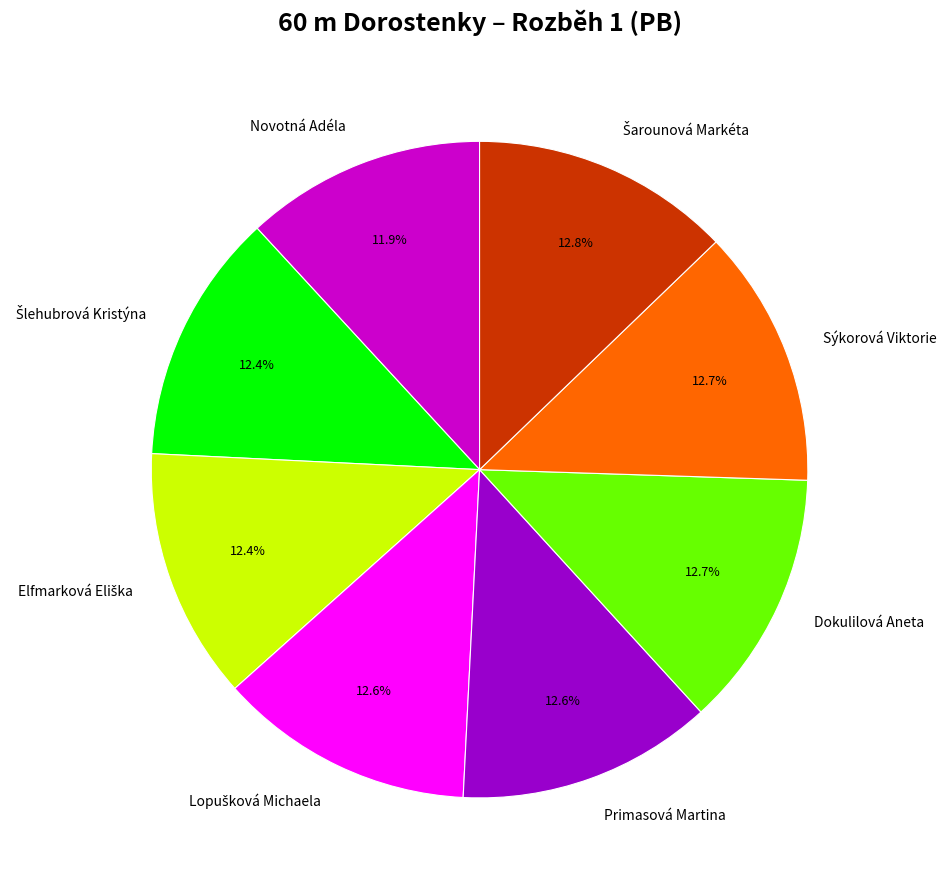

Which slice is the smallest?

Novotná Adéla